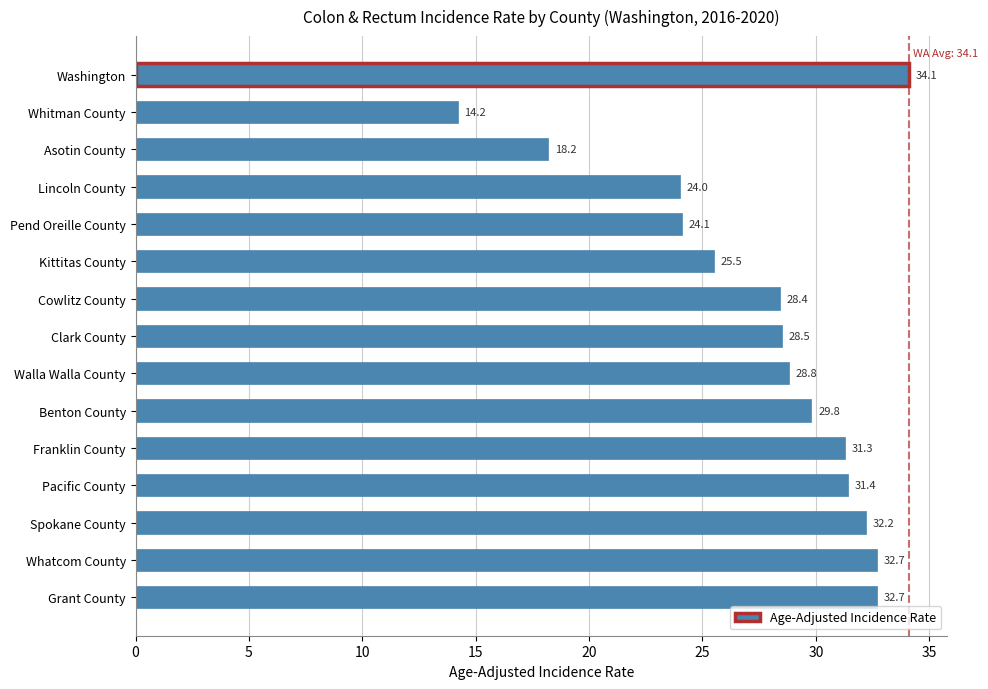

Reading bottom to top, list all the values displayed in this chart.

Grant County=32.7	Whatcom County=32.7	Spokane County=32.2	Pacific County=31.4	Franklin County=31.3	Benton County=29.8	Walla Walla County=28.8	Clark County=28.5	Cowlitz County=28.4	Kittitas County=25.5	Pend Oreille County=24.1	Lincoln County=24.0	Asotin County=18.2	Whitman County=14.2	Washington=34.1